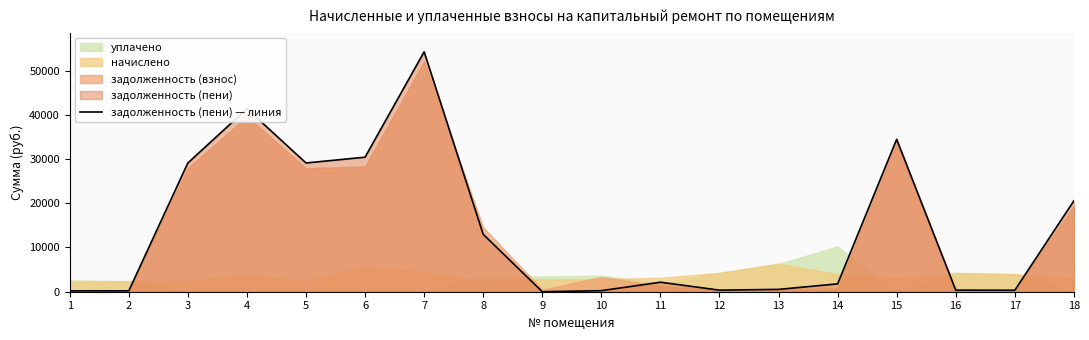

What is the greatest value displayed?

54233.5